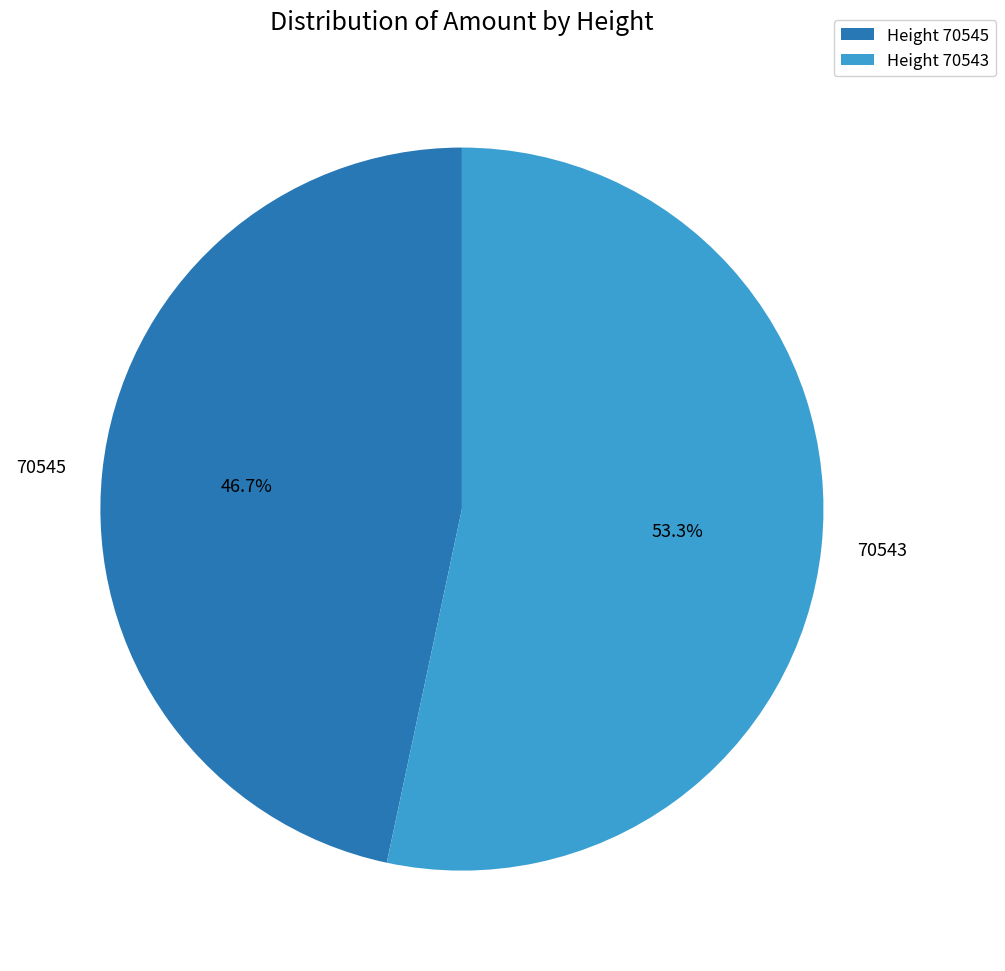

To the nearest percent, what percentage of the pie is 70543?

53%